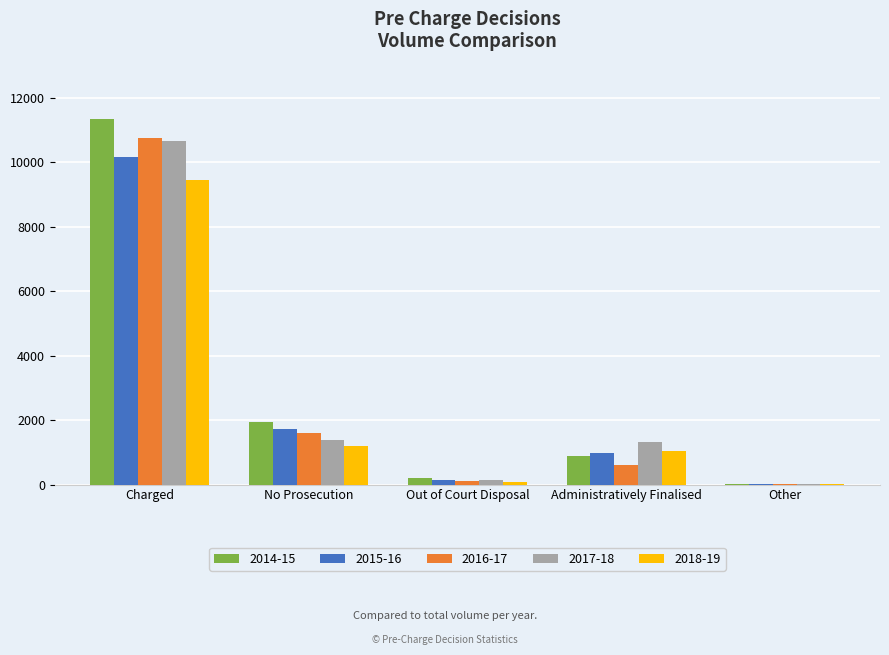

Which series has the largest total across all categories?

2014-15